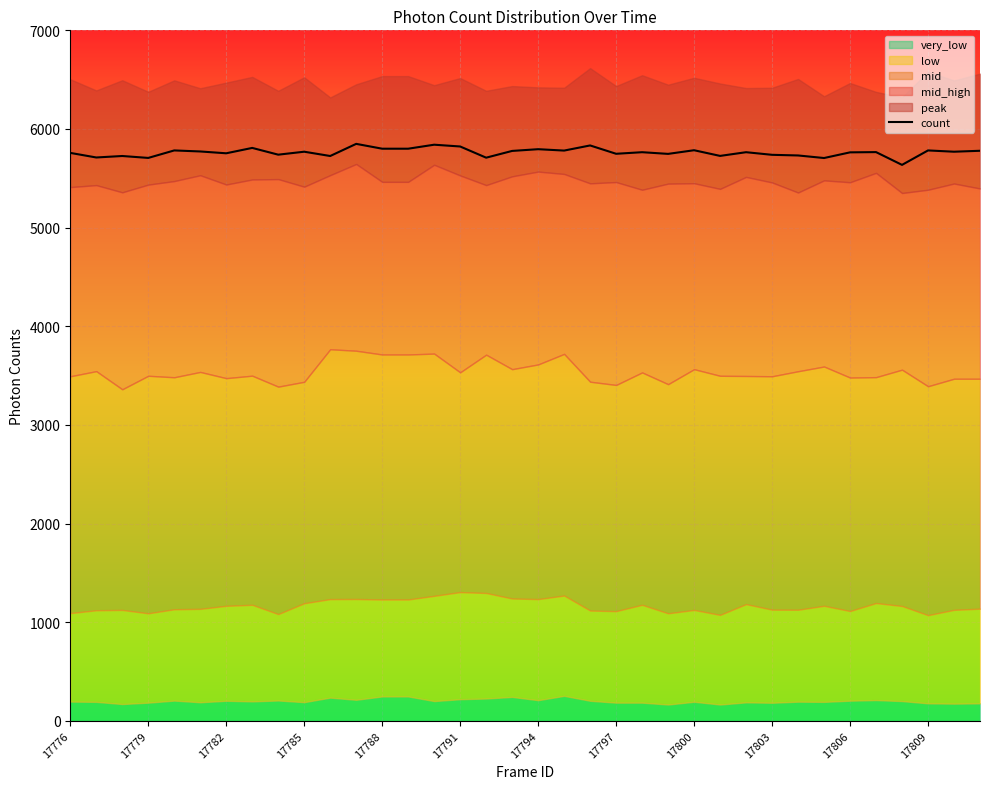

What is the smallest value displayed?

5636.0